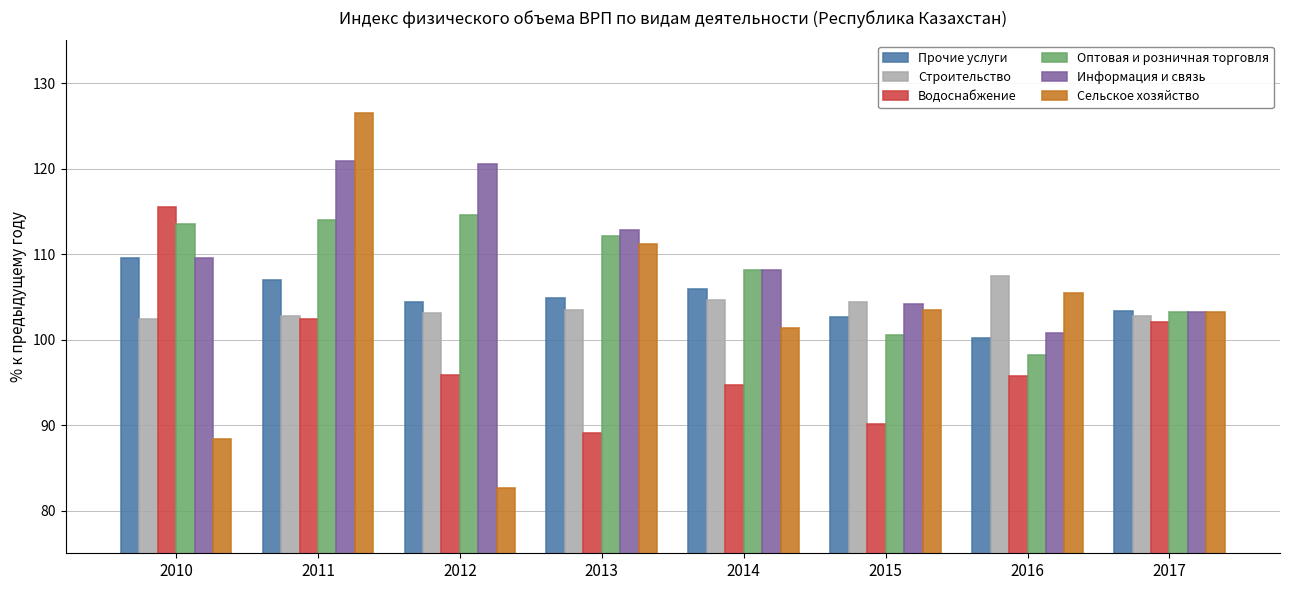

Where is Оптовая и розничная торговля nearest to the value 106?

2014